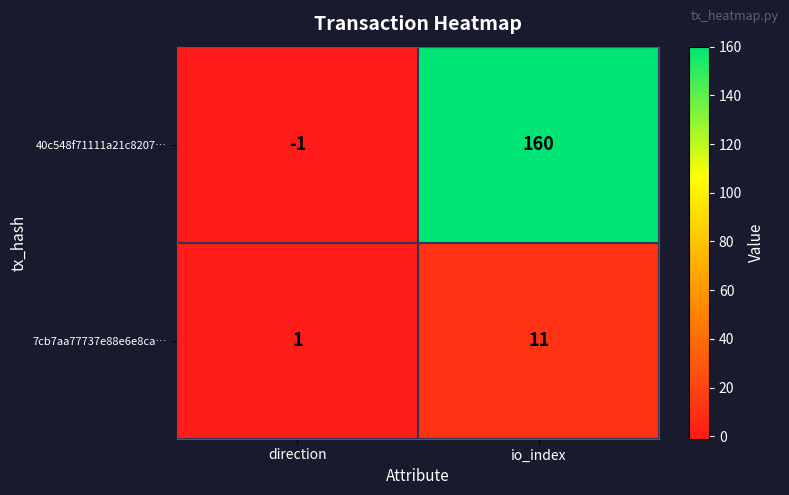

Reading left to right, transcribe all the data shown in this chart.

40c548f71111a21c8207…: direction=-1	io_index=160
7cb7aa77737e88e6e8ca…: direction=1	io_index=11